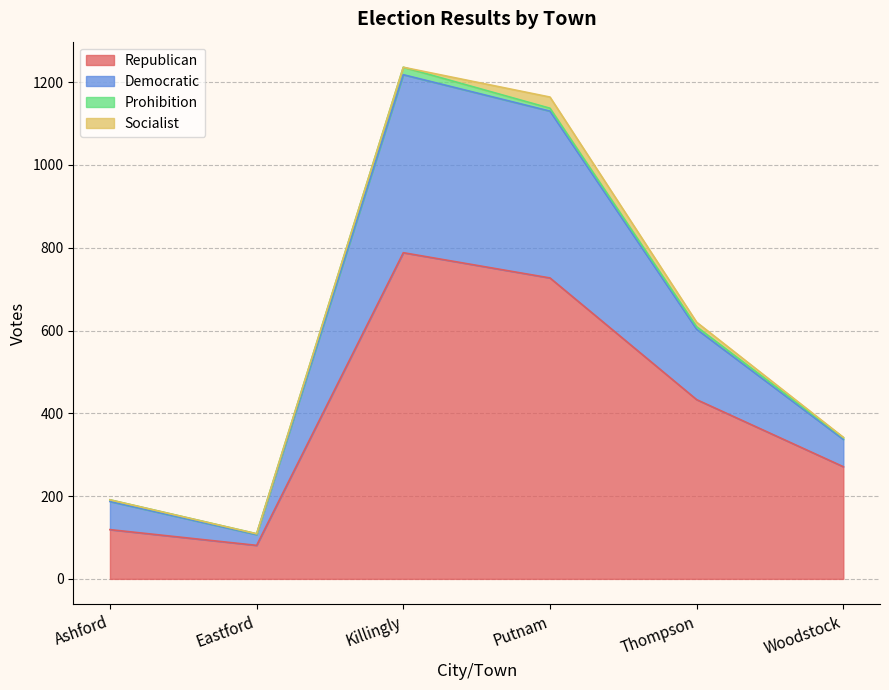

Where is Democratic nearest to the value 672?

Thompson